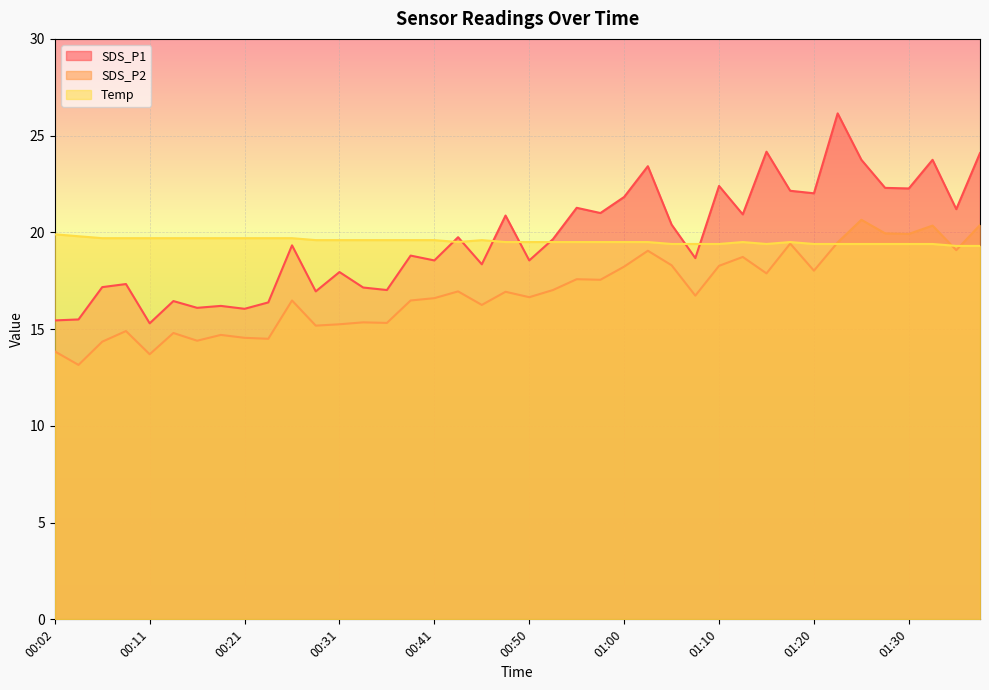

True or false: SDS_P2 and SDS_P1 intersect in this chart.

False